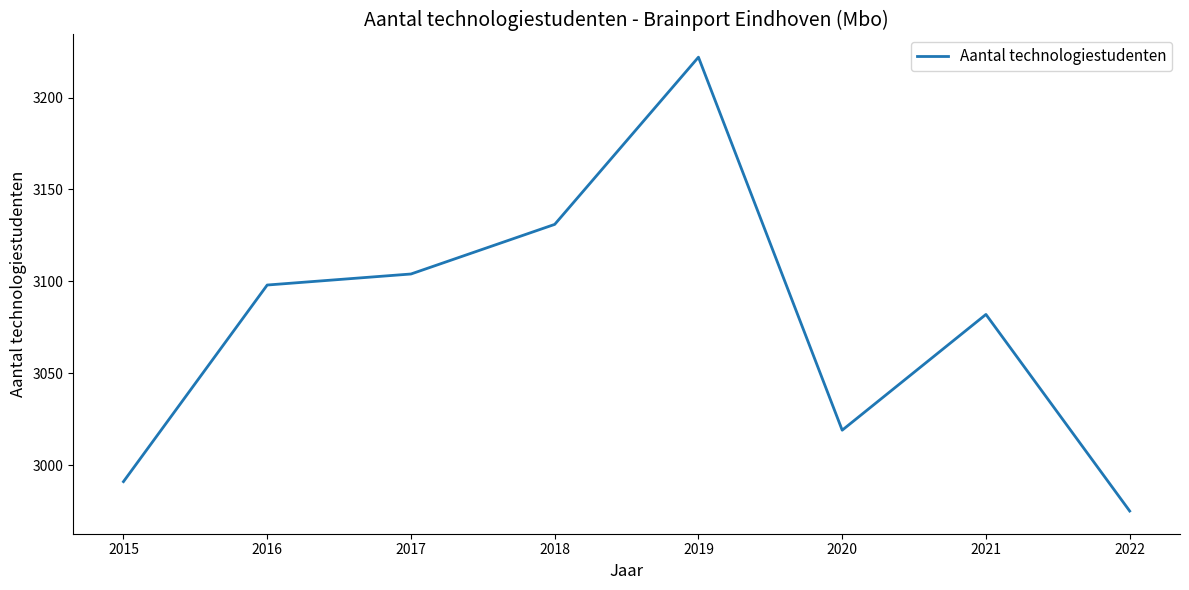

Between 2018 and 2016, which is larger?

2018